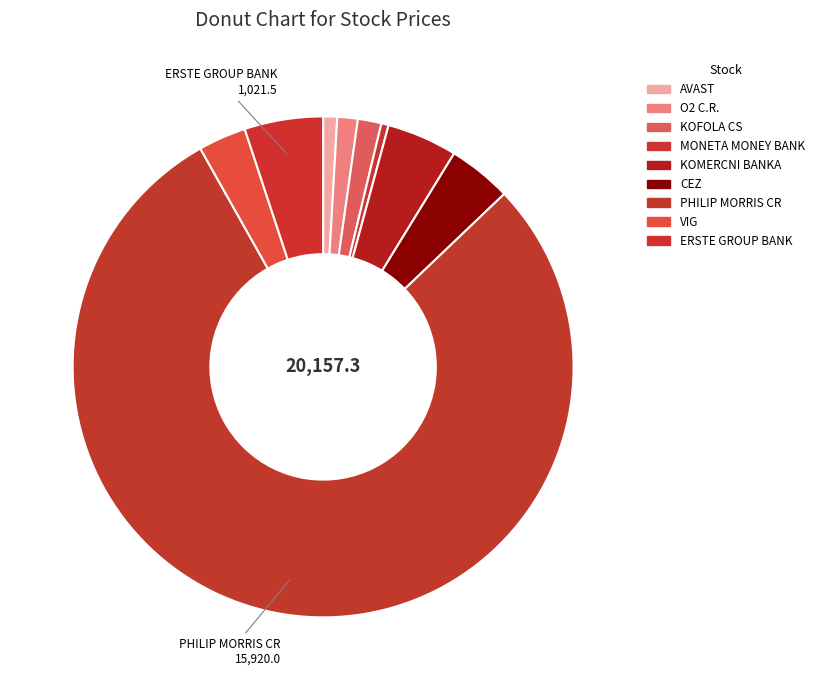

True or false: AVAST accounts for 1% of the total.

True